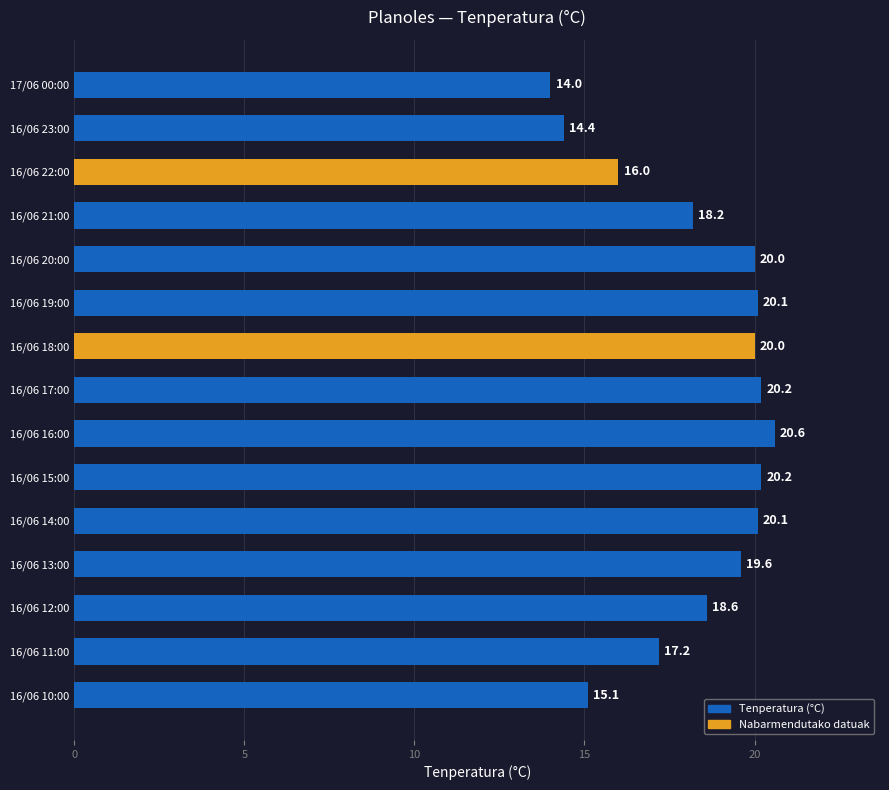

Which category has the highest value across all series?

16/06 16:00